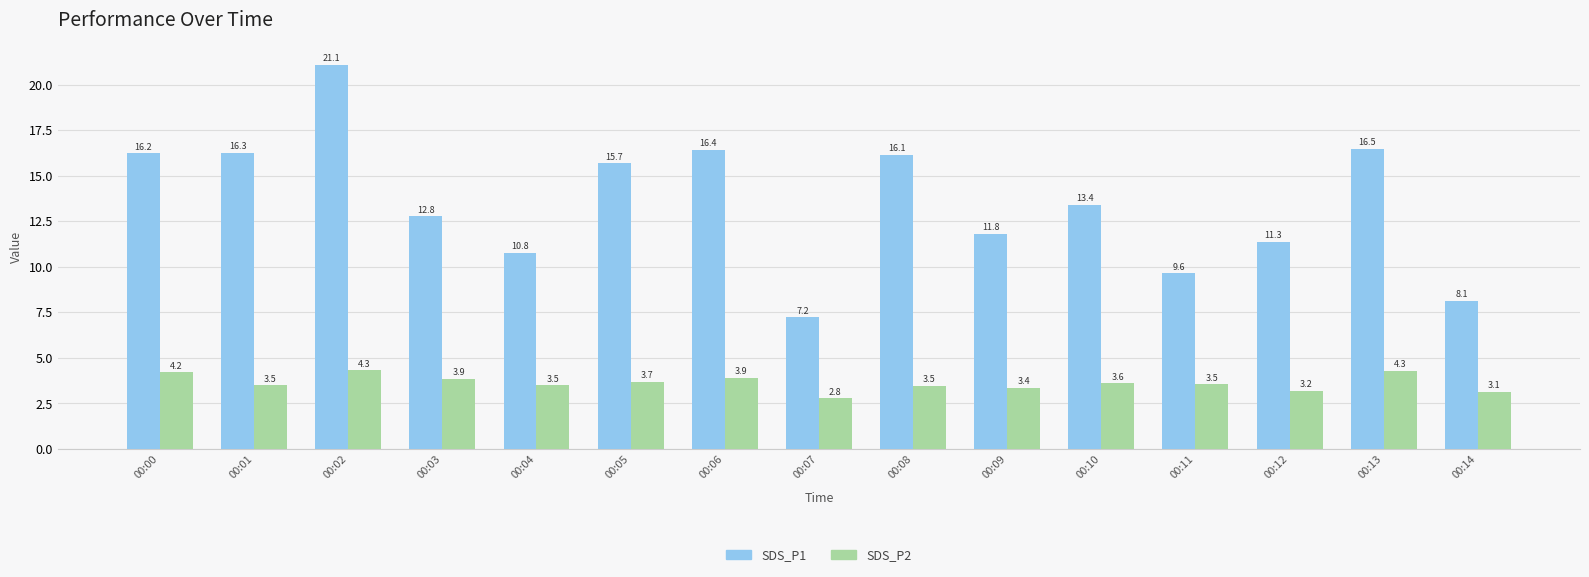

Rank the series at 00:05 from lowest to highest value.

SDS_P2, SDS_P1